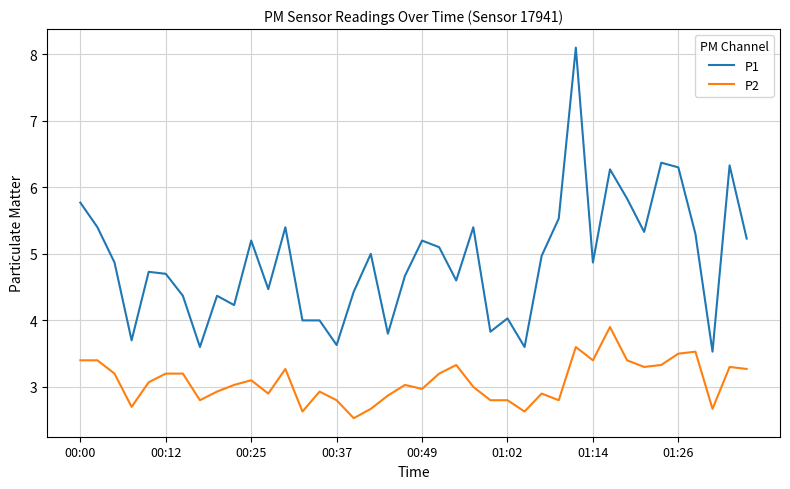

What is the minimum value for P1?

3.5